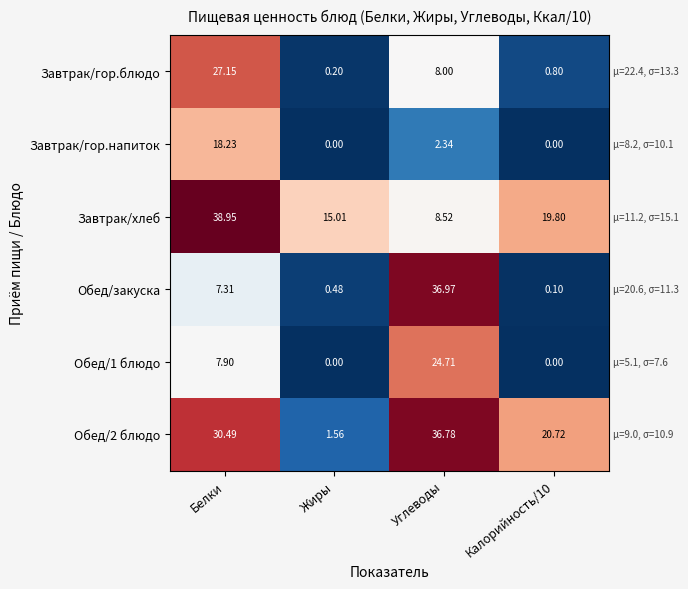

Which category has the highest value in the Завтрак/хлеб series?

Белки